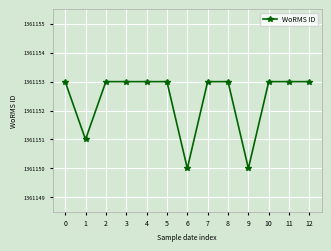

Rank the categories by value from lowest to highest.

6, 9, 1, 0, 2, 3, 4, 5, 7, 8, 10, 11, 12